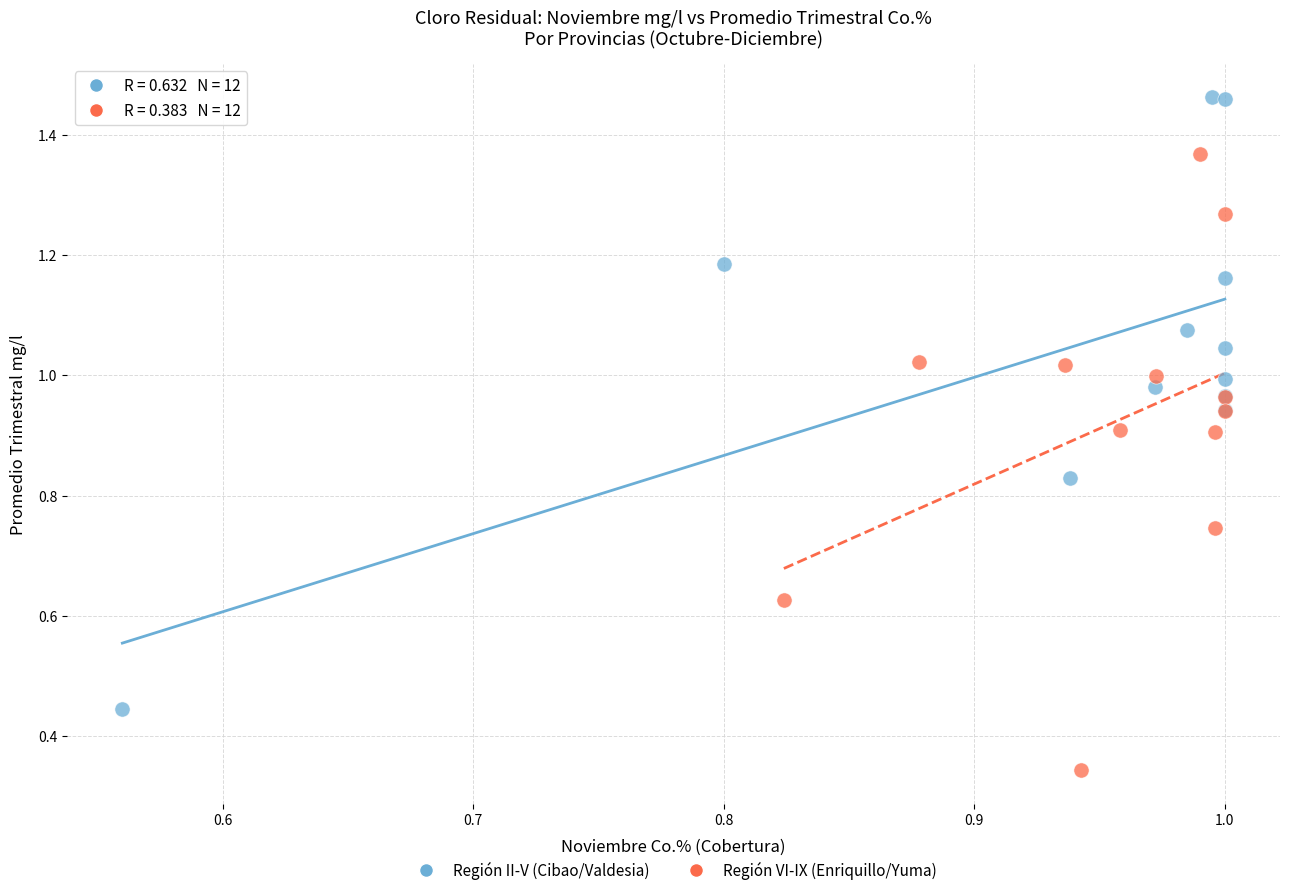

Which series contains the highest Y value?

Región II-V (Cibao/Valdesia)